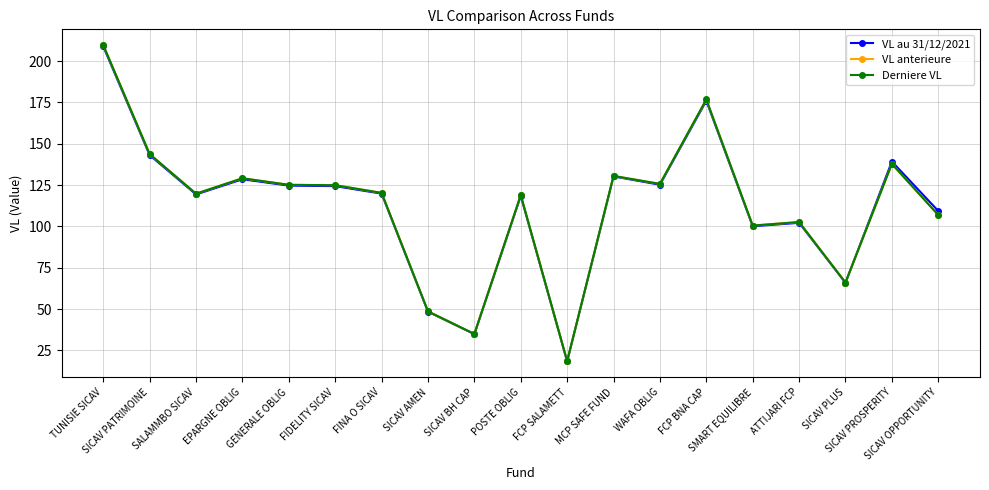

The VL anterieure series shows 55.8 at GENERALE OBLIG. True or false?

False